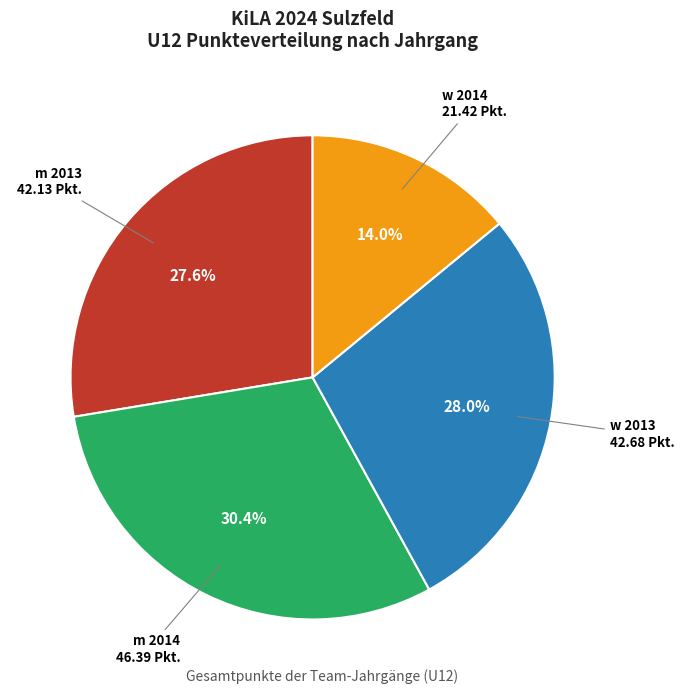

Is there a majority slice in this chart?

No